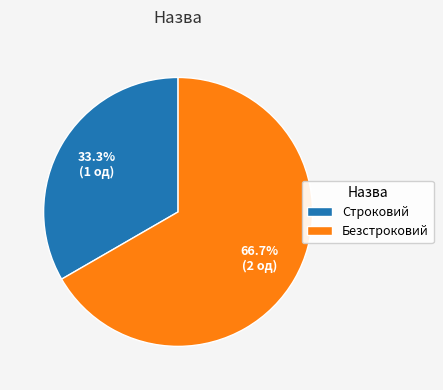

To the nearest percent, what is the average slice percentage?

50%